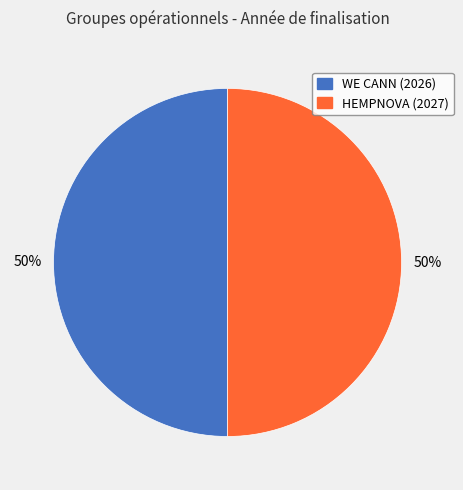

To the nearest percent, what is the average slice percentage?

50%